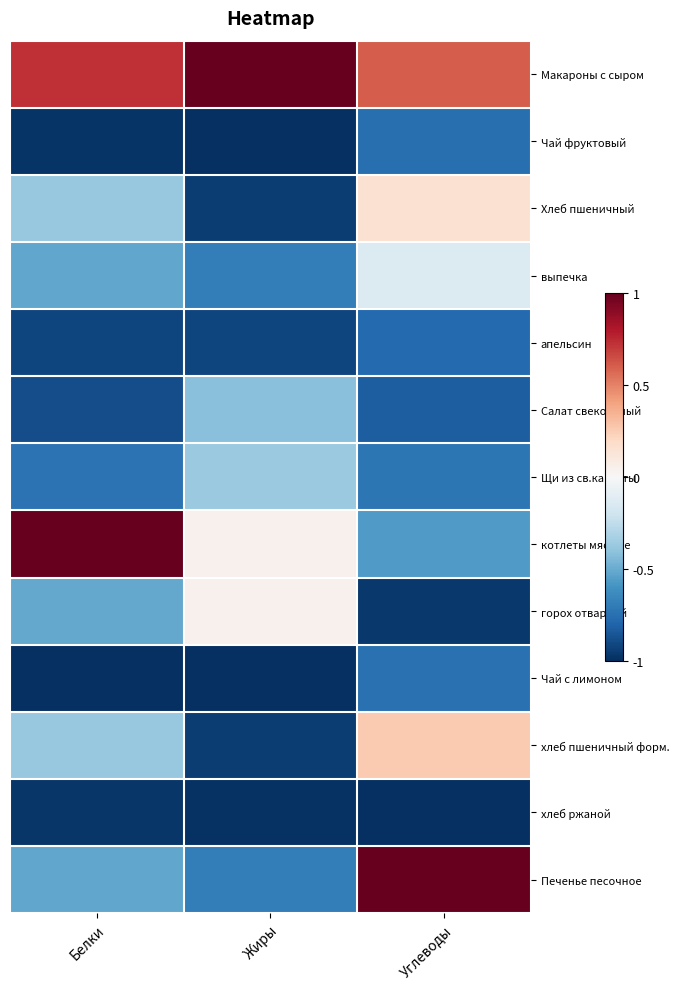

At how many categories does at least one series exceed 0?

3